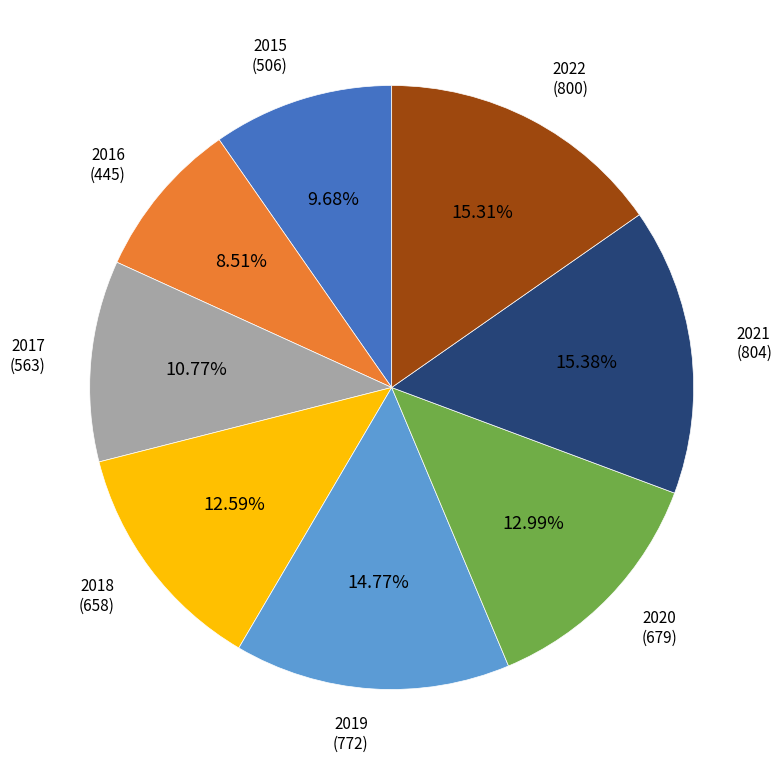

Between 2021 and 2015, which is larger?

2021